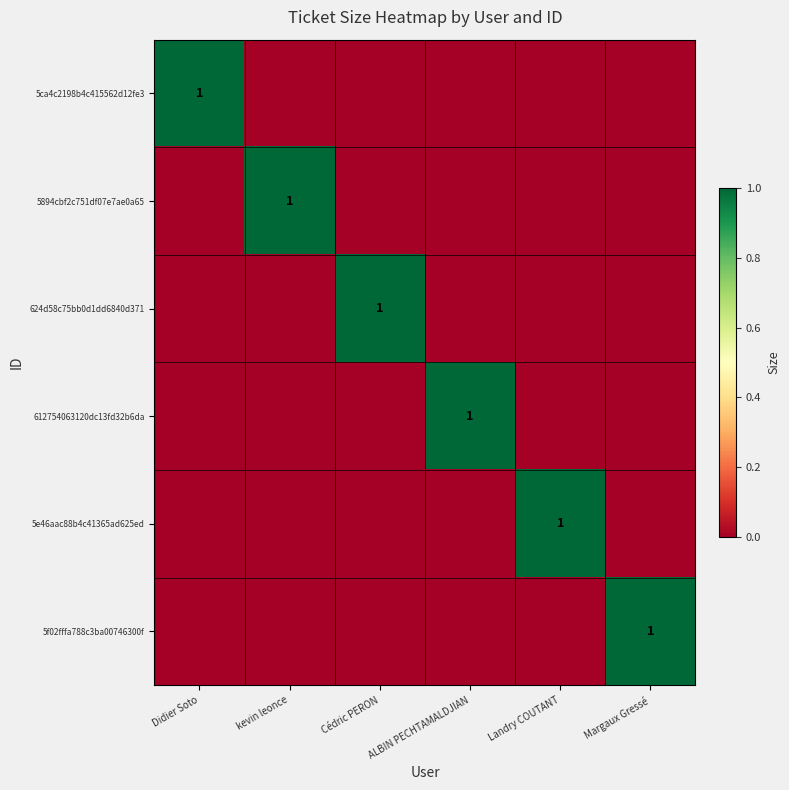

The 5e46aac88b4c41365ad625ed series shows 1 at Landry COUTANT. True or false?

True